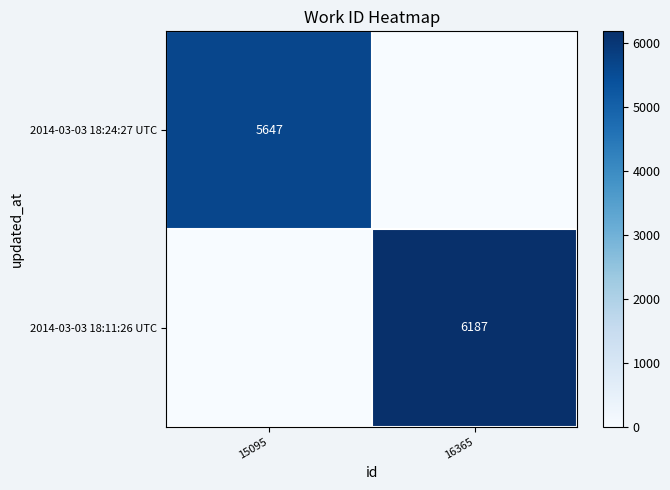

At how many categories does at least one series exceed 2237?

2